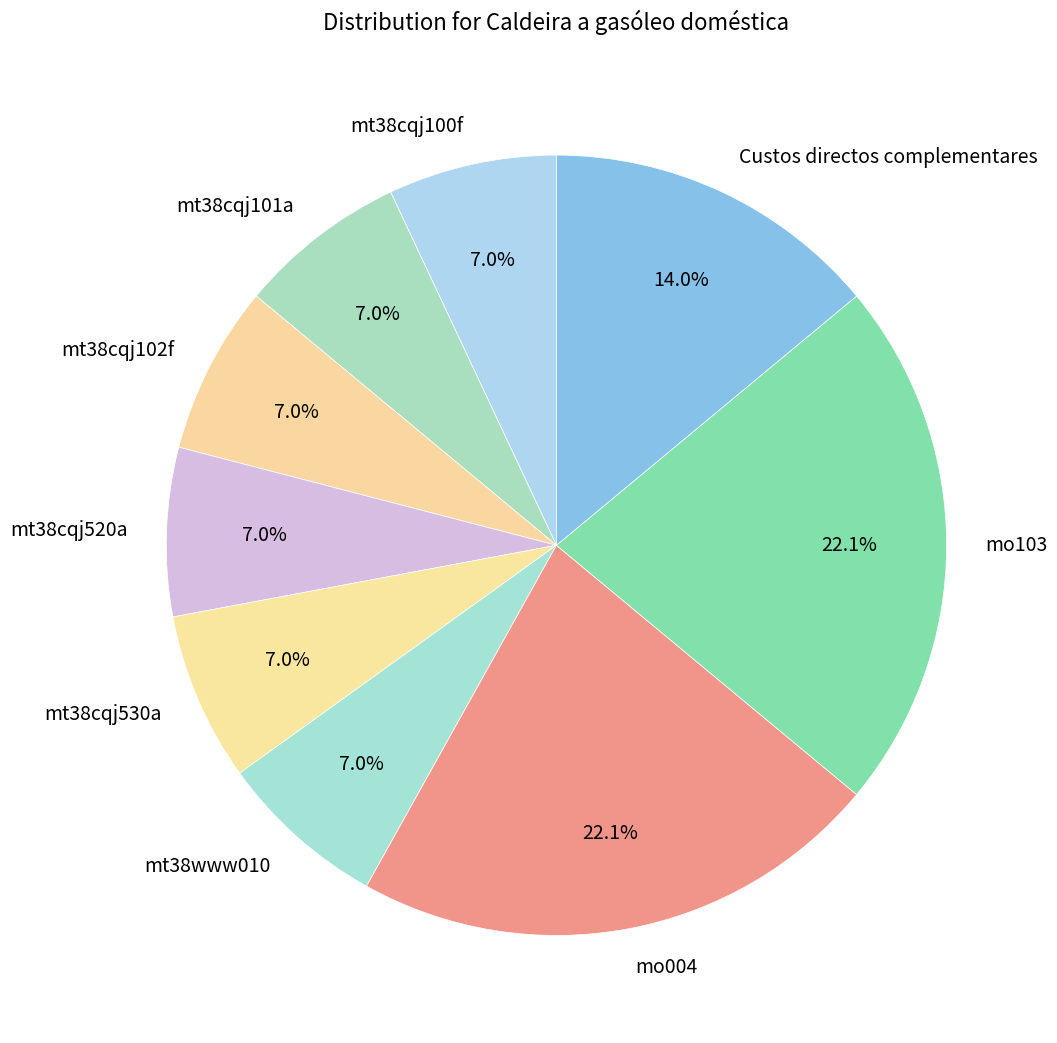

To the nearest percent, what is the difference between the largest and smallest slice percentages?

15%